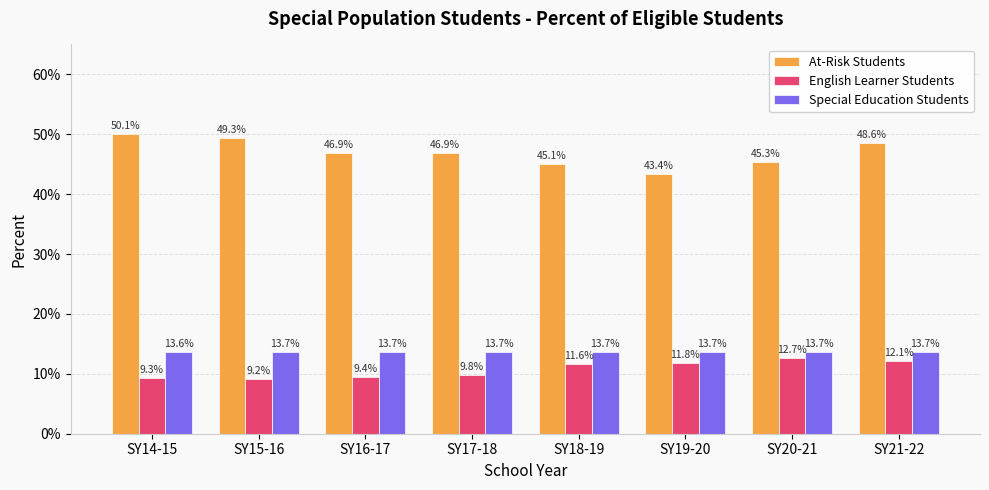

Are the bars grouped side by side (vs. stacked)?

Yes